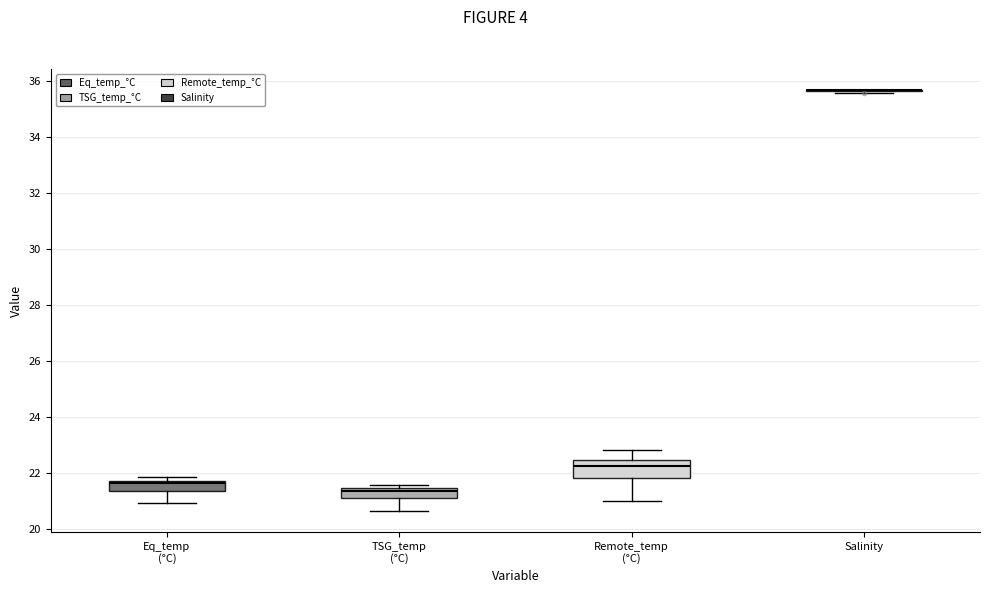

Reading left to right, transcribe this box plot: for each box, give where its median line is, the range the box spans, and where its two whiskers end, as read against the y-axis. The values are not printed on the chart, so give them approximately, as read against the axis.

Eq_temp (°C): median 21.6 (just below the box's upper edge), box 21.4 to 21.6, whiskers 21.0 to 21.8
TSG_temp (°C): median 21.4 (just below the box's upper edge), box 21.2 to 21.4, whiskers 20.6 to 21.6
Remote_temp (°C): median 22.2, box 21.8 to 22.4, whiskers 21.0 to 22.8
Salinity: box collapsed to a line at 35.6, whiskers 35.6 to 35.6